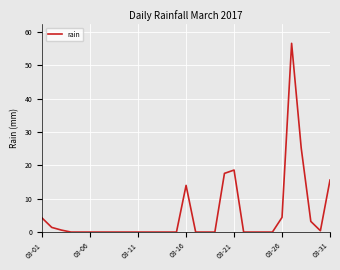

What is the maximum value shown in the chart?

56.6